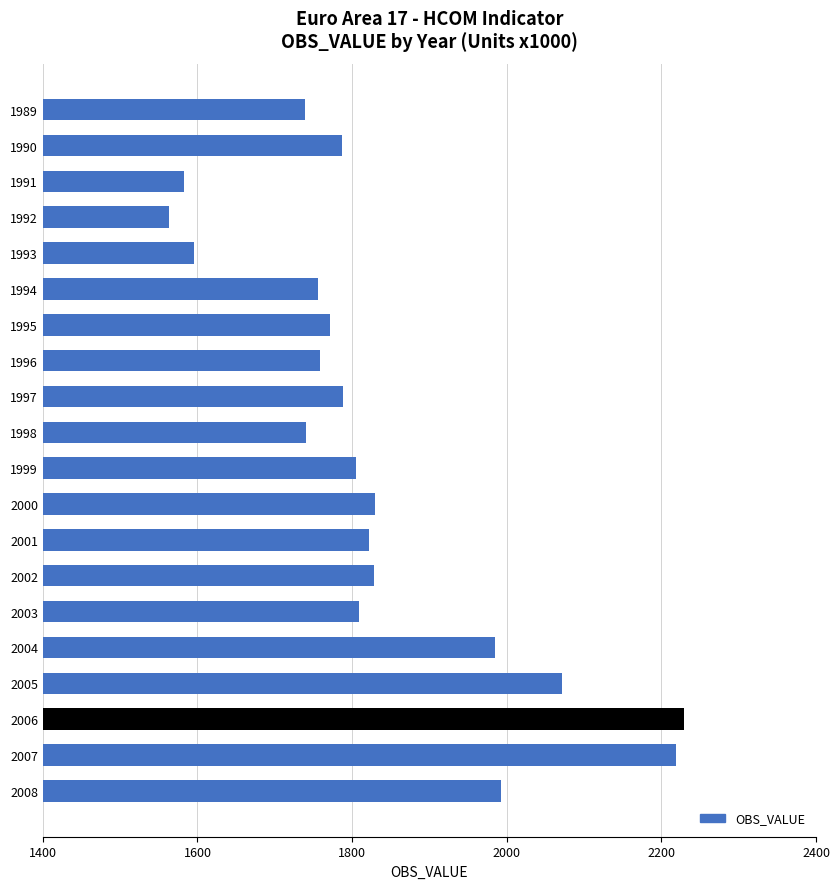

What is the difference between the second highest and minimum values?

656.8